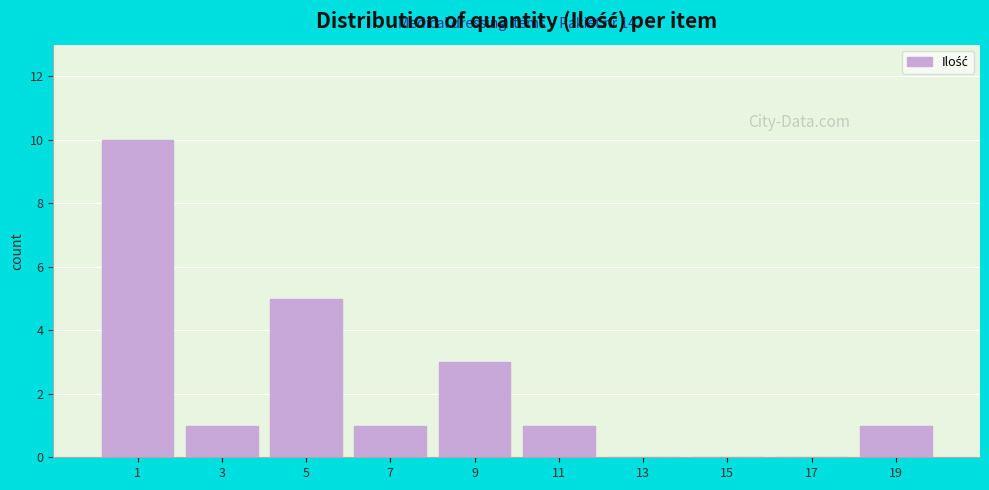

Reading left to right, what are all the values shown in this chart?

1=10	3=1	5=5	7=1	9=3	11=1	13=0	15=0	17=0	19=1